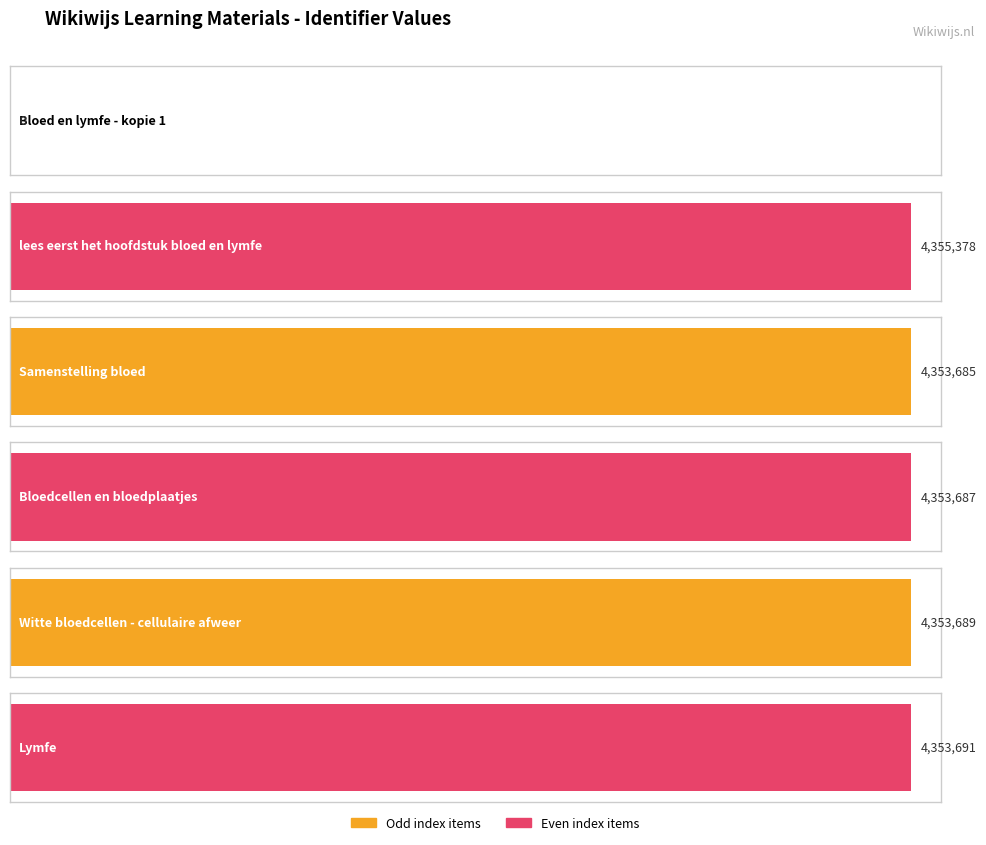

Read the value at lees eerst het hoofdstuk bloed en lymfe, to the nearest 50.

4355400